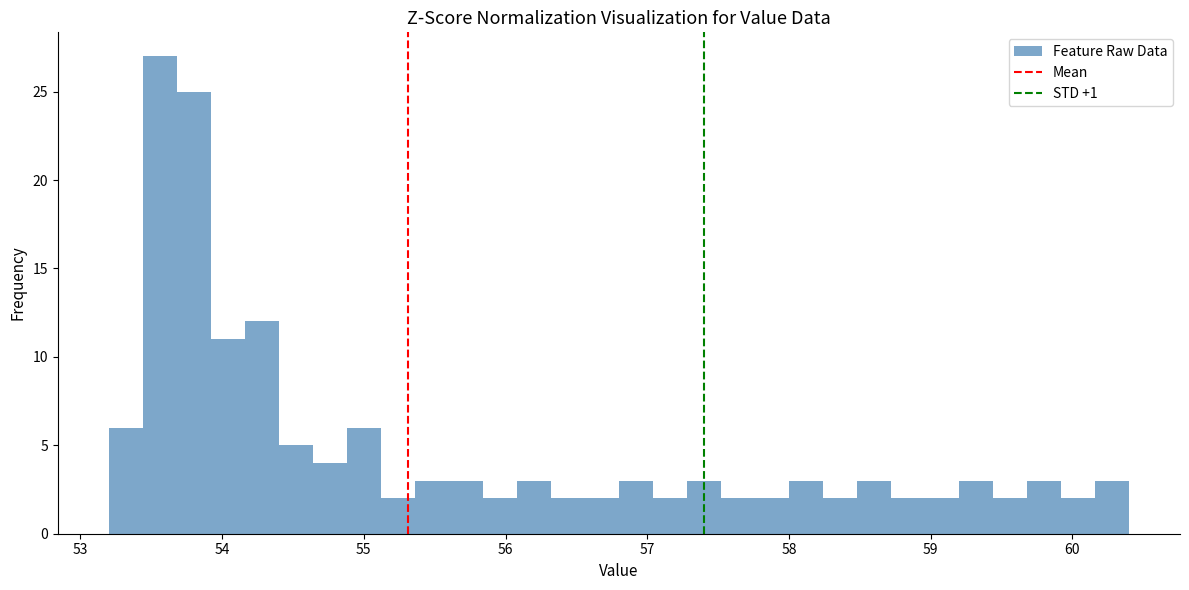

Read against the x-axis, roughly where is the centre of the tallest bar?

53.6